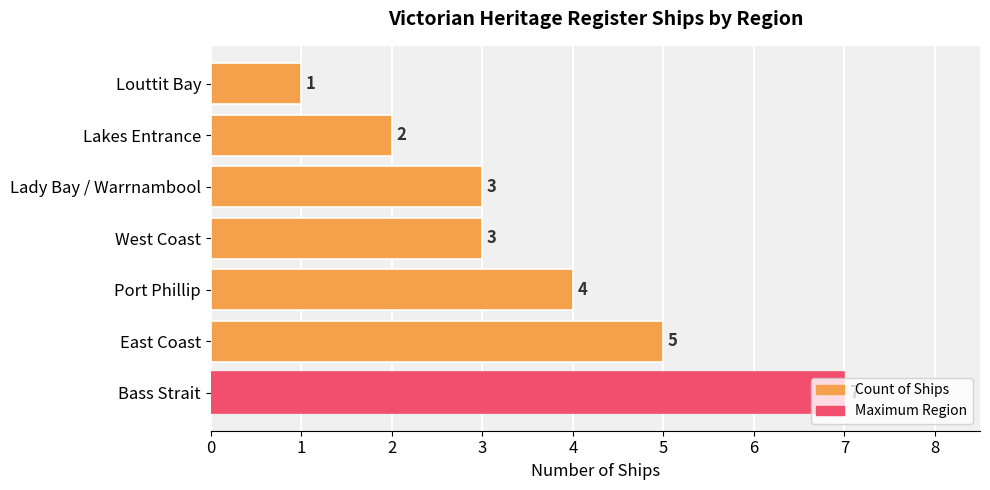

Where is the data nearest to the value 4?

Port Phillip